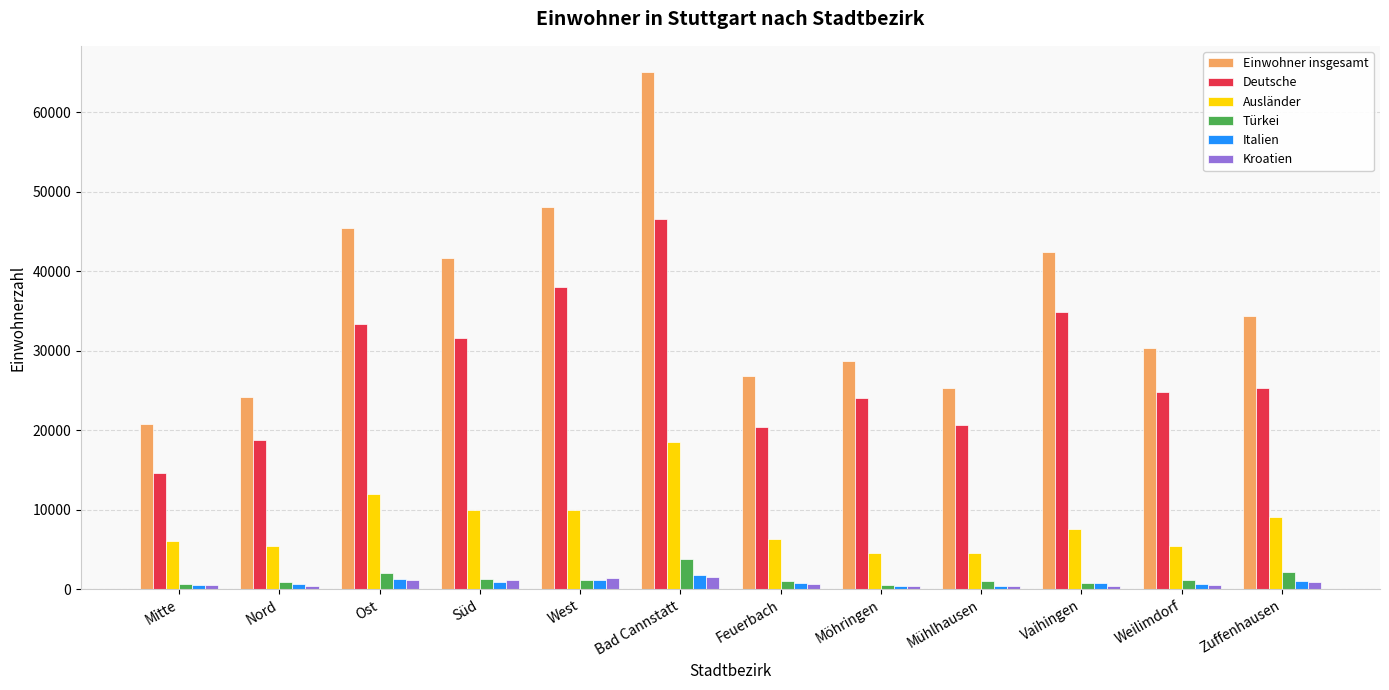

What is the maximum value shown in the chart?

65072